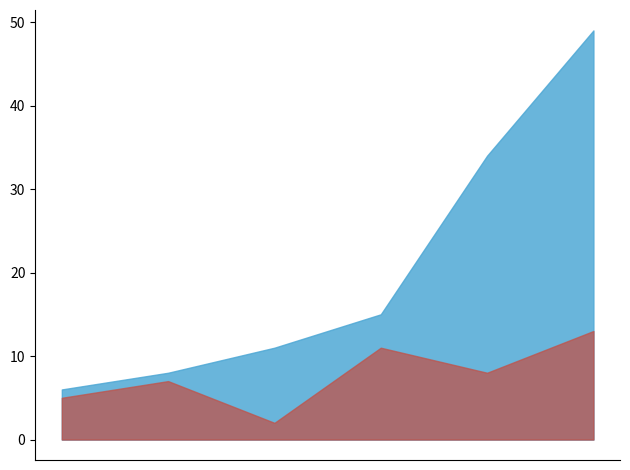

Where is the first local minimum for party.id?

2